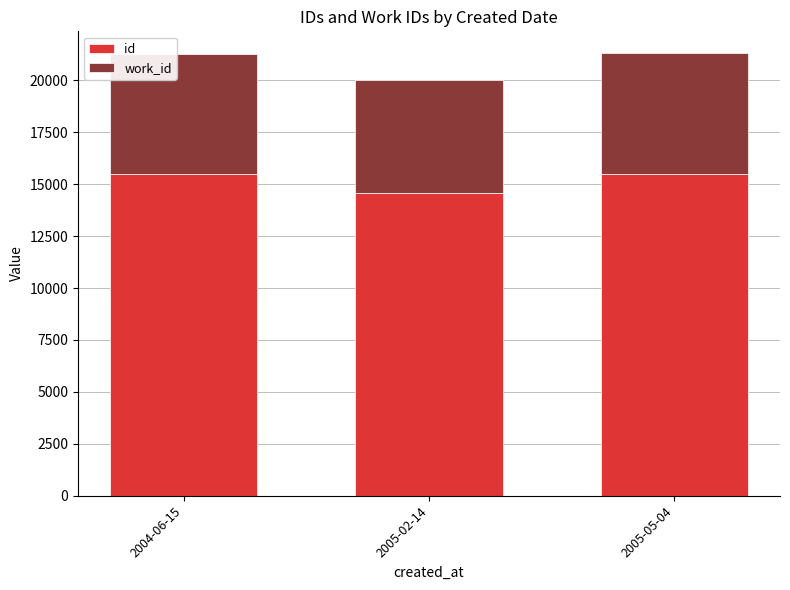

Are the bars grouped side by side (vs. stacked)?

No